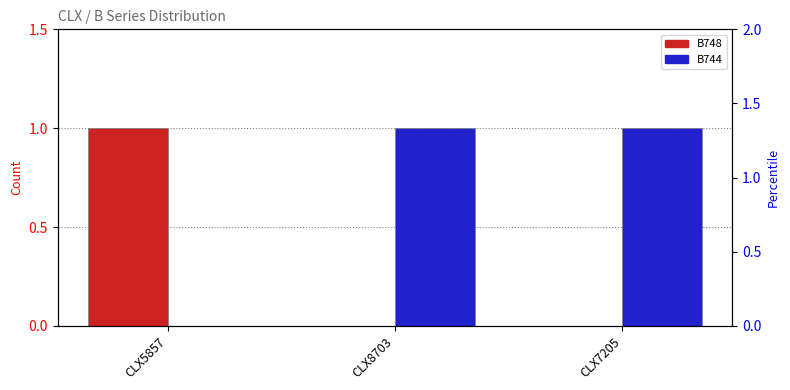

How many categories are shown in the chart?

3